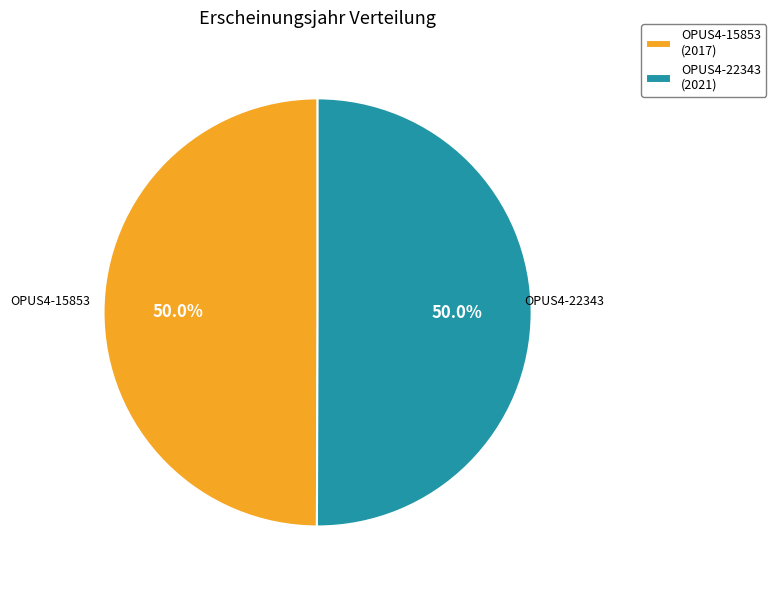

Count the number of slices in the pie.

2